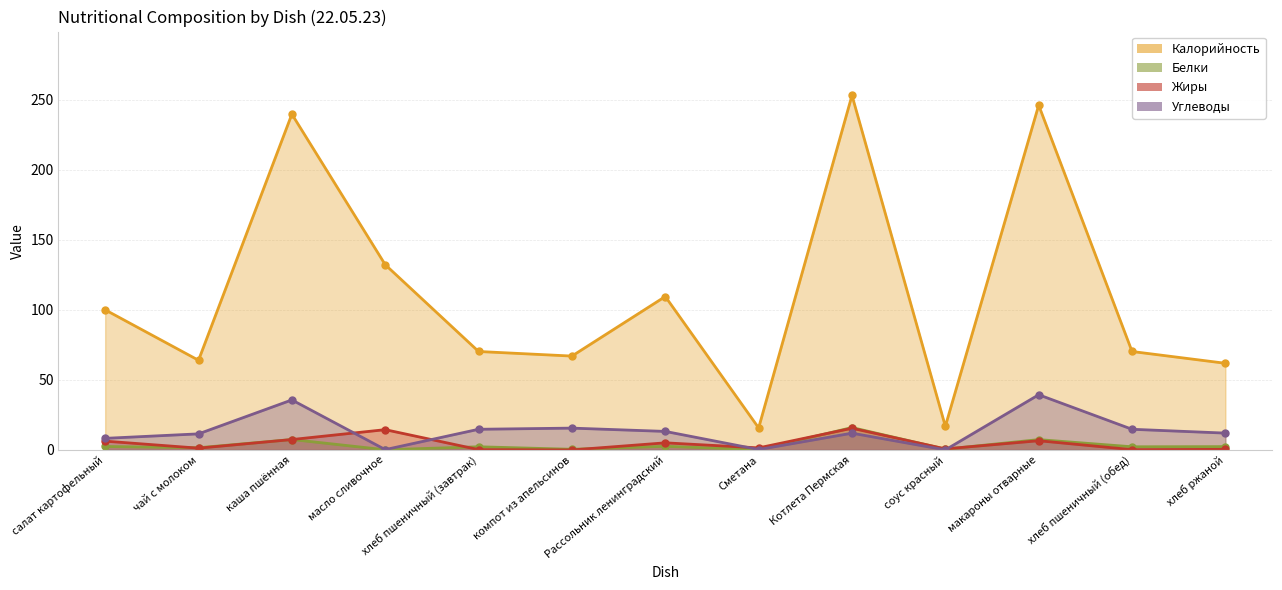

At which category is the sum across all series the highest?

макароны отварные